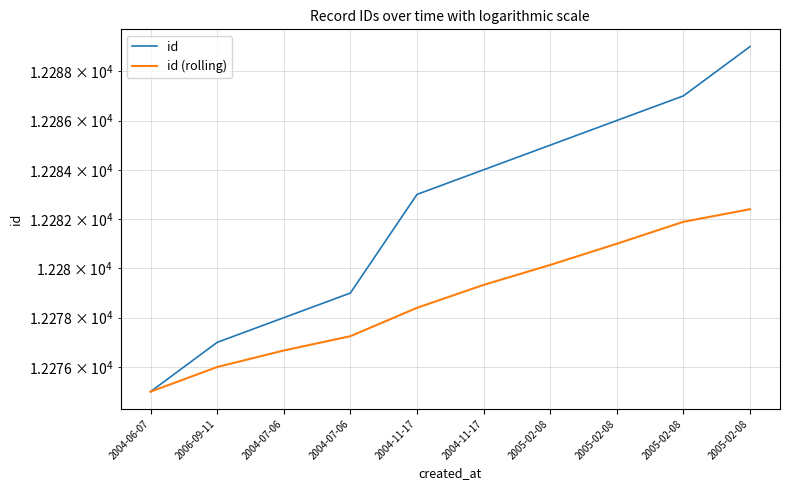

How many data points in id are less than 12284?

5